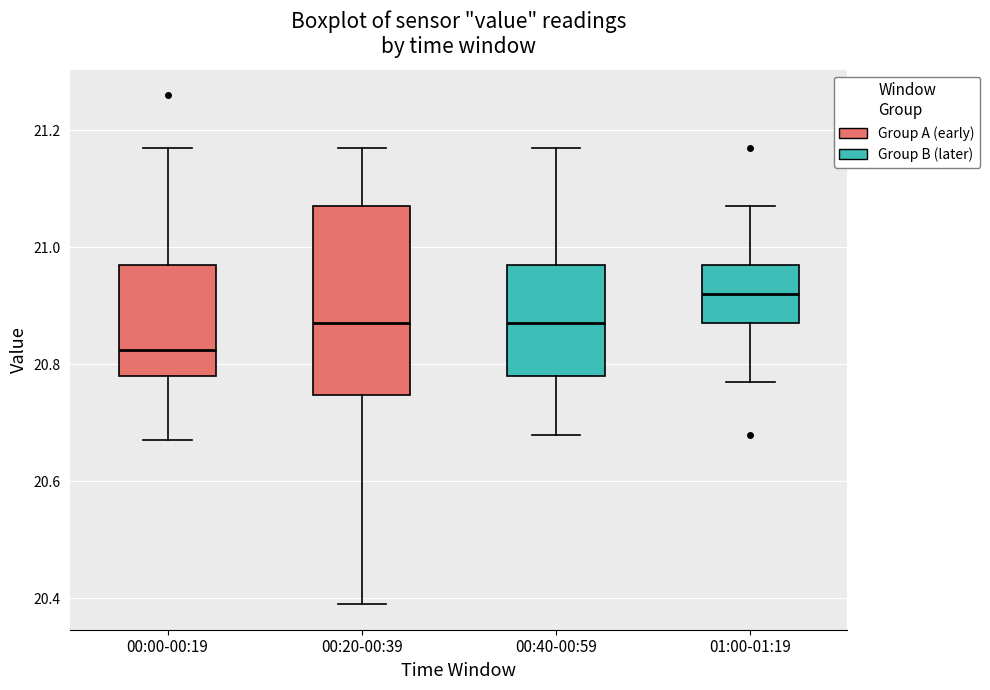

Which box has the highest median line?

01:00-01:19